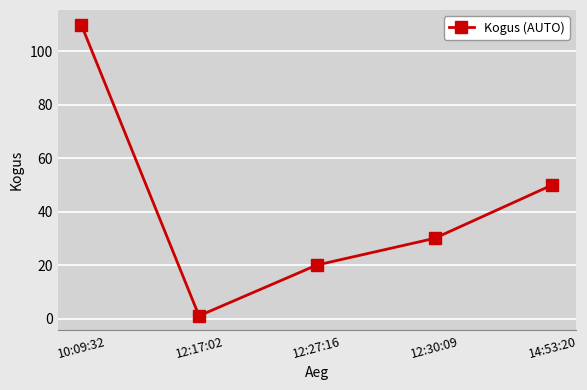

What is the minimum value shown in the chart?

1